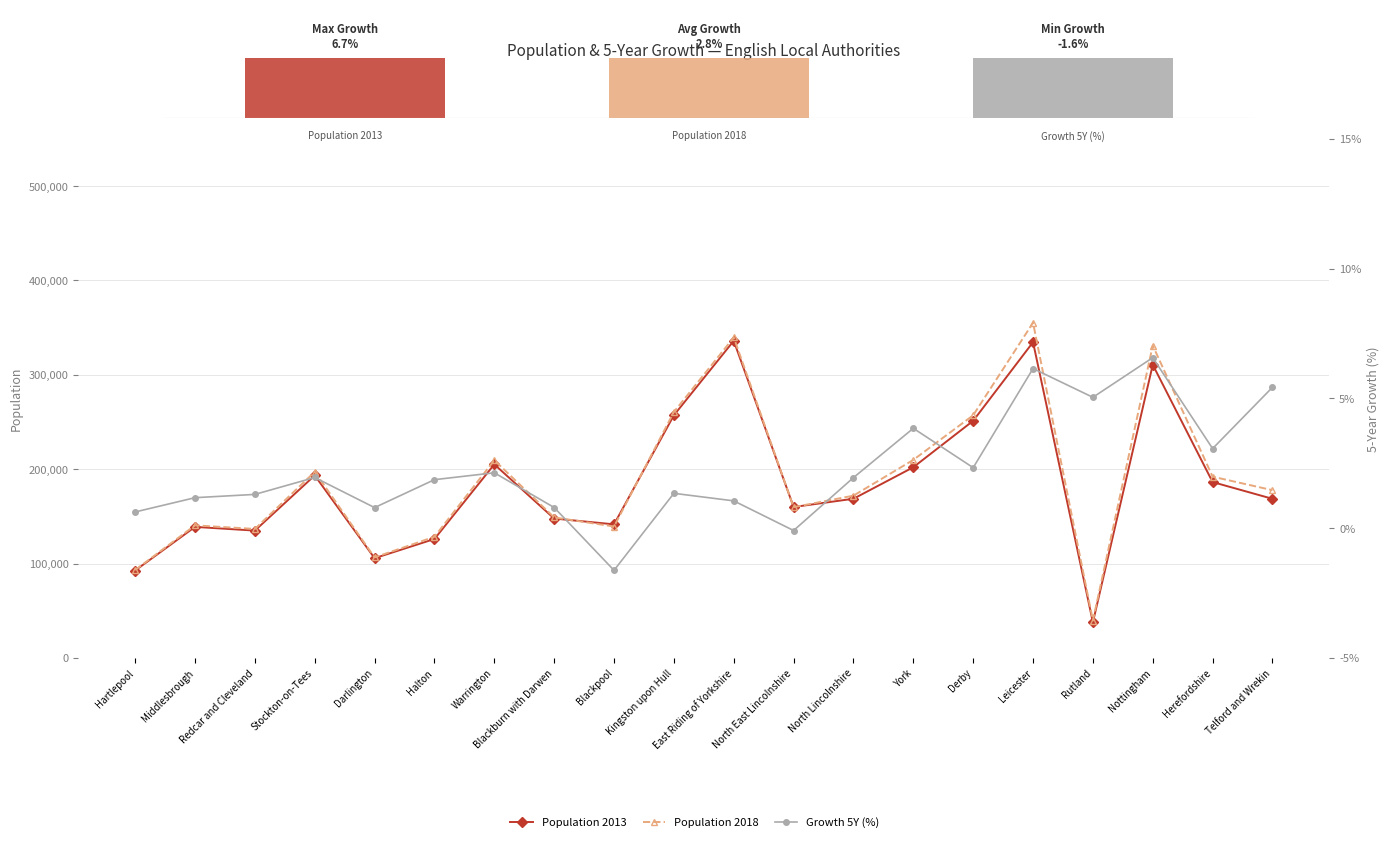

Which category has the highest value across all series?

Leicester